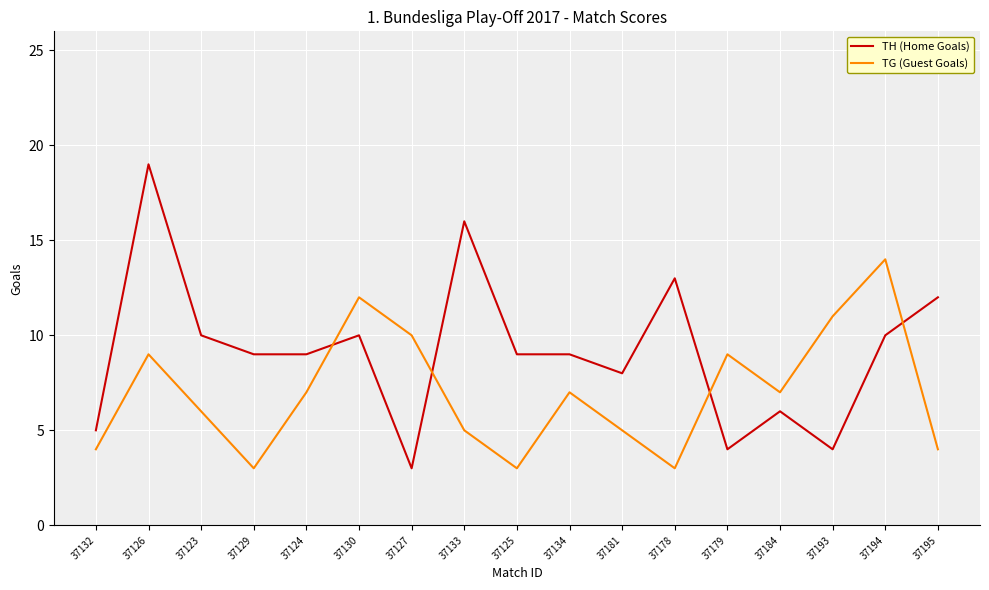

What position from the left is 37125?

9